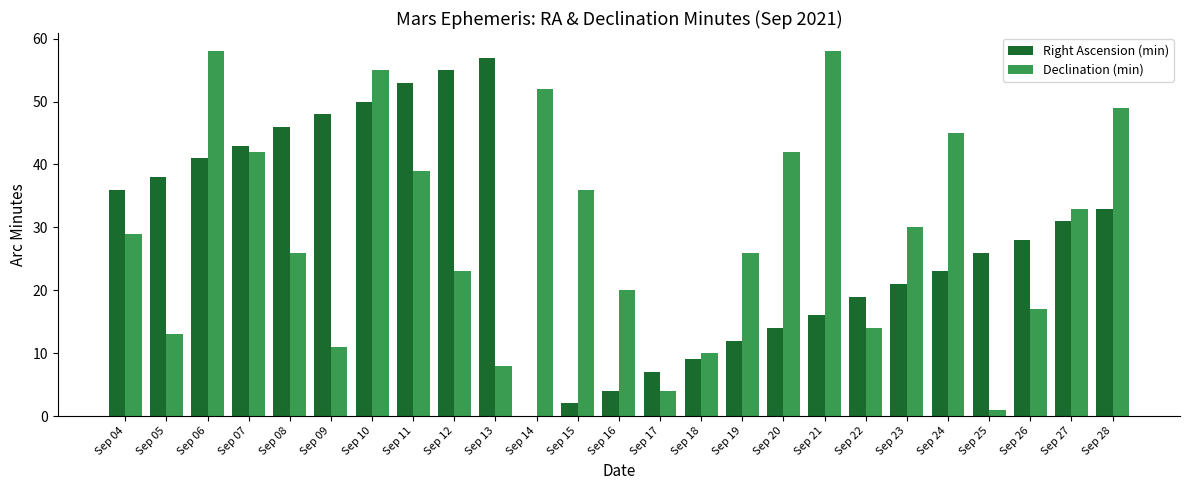

Are the bars horizontal?

No